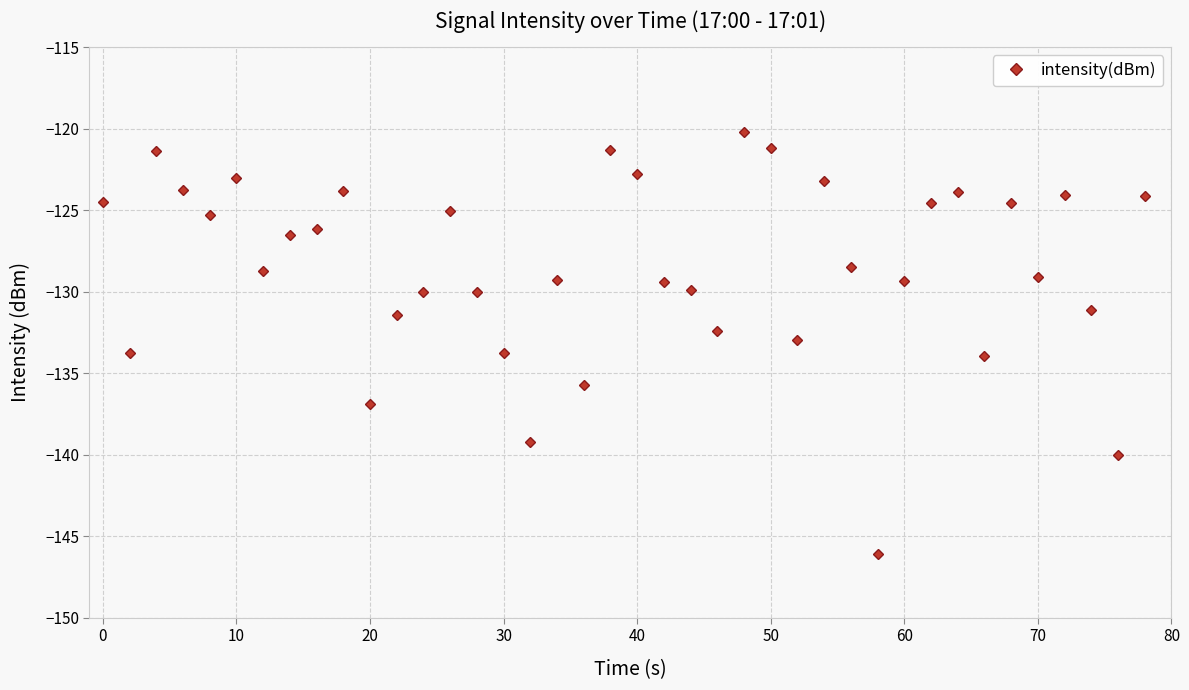

What is the difference between the maximum and minimum values?

25.9